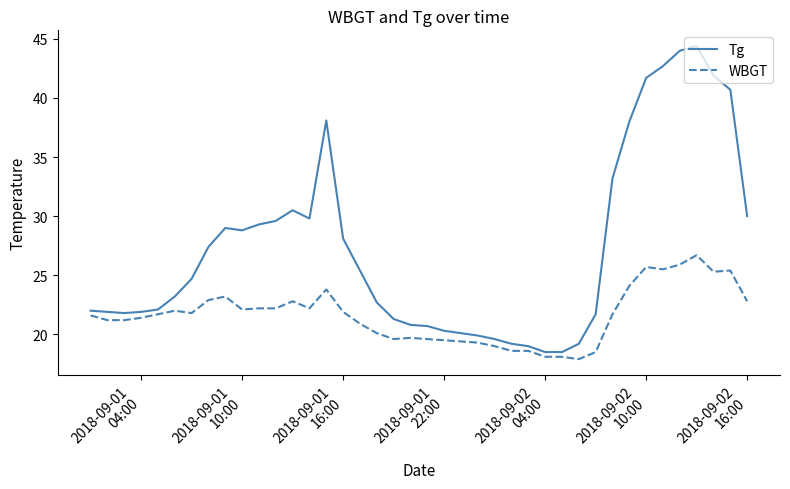

What is the minimum value for Tg?

18.5